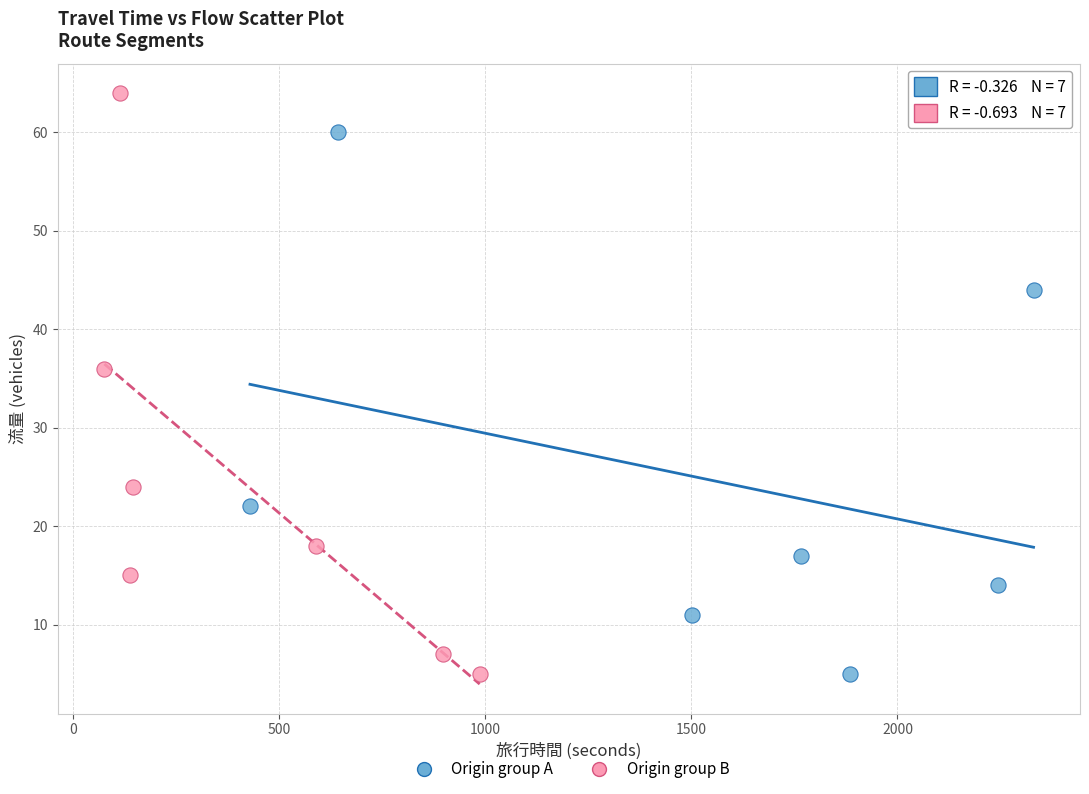

Which series reaches the maximum Y coordinate?

Origin group B